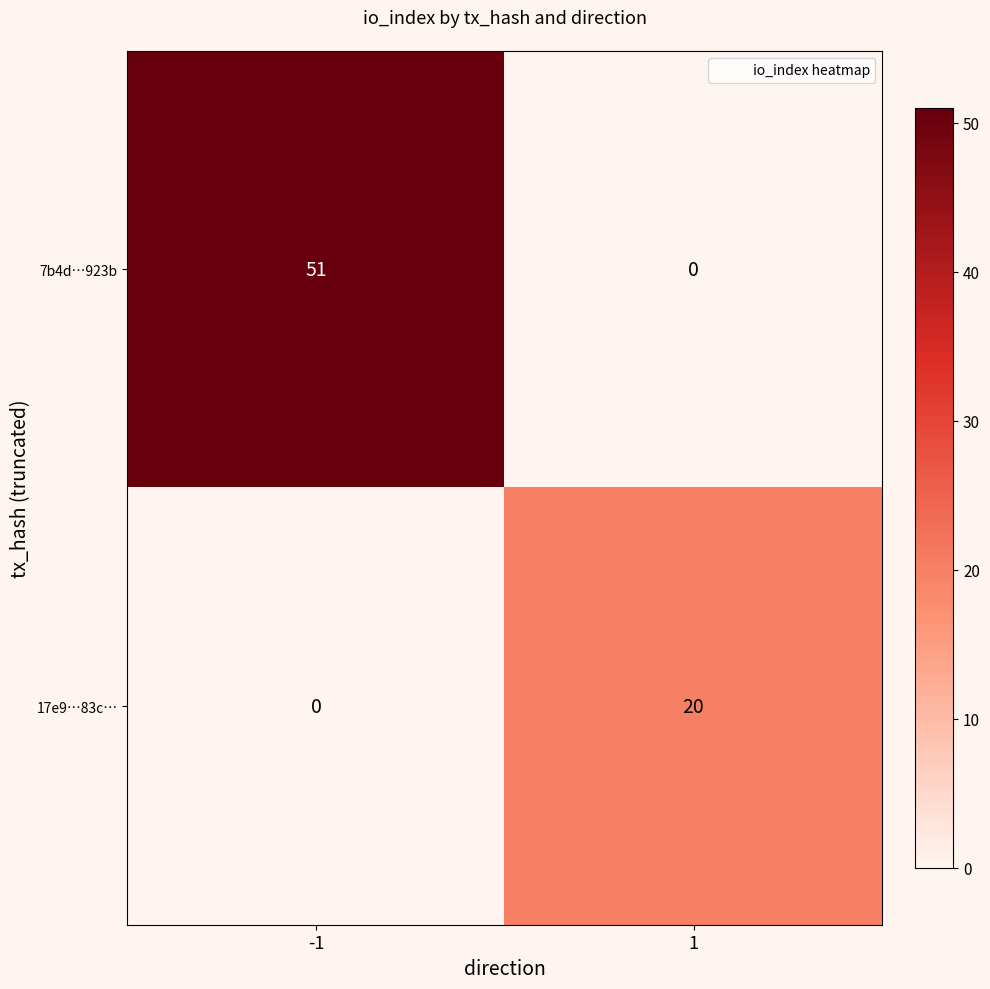

What is the sum of the 17e9…83c… values at -1 and 1?

20